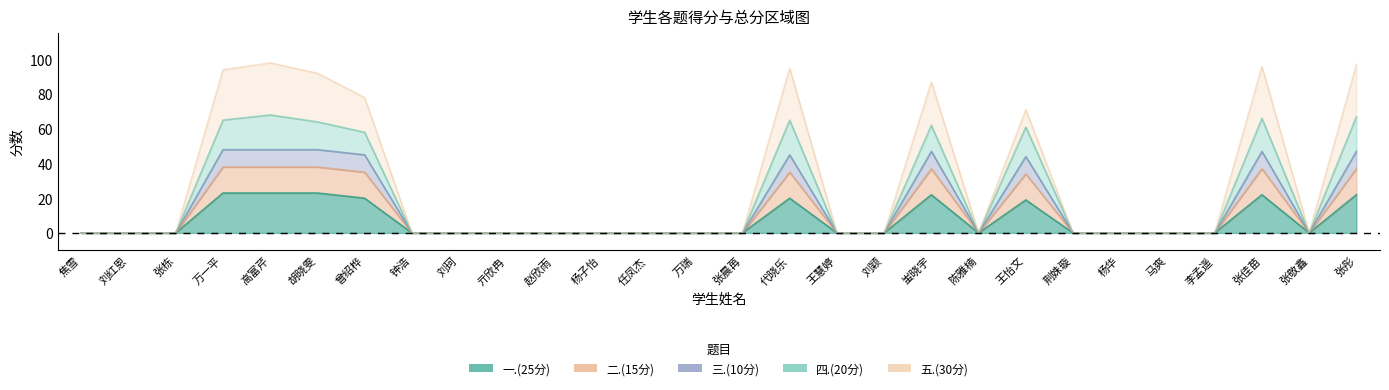

What is the average value of the 一.(25分) series?

7